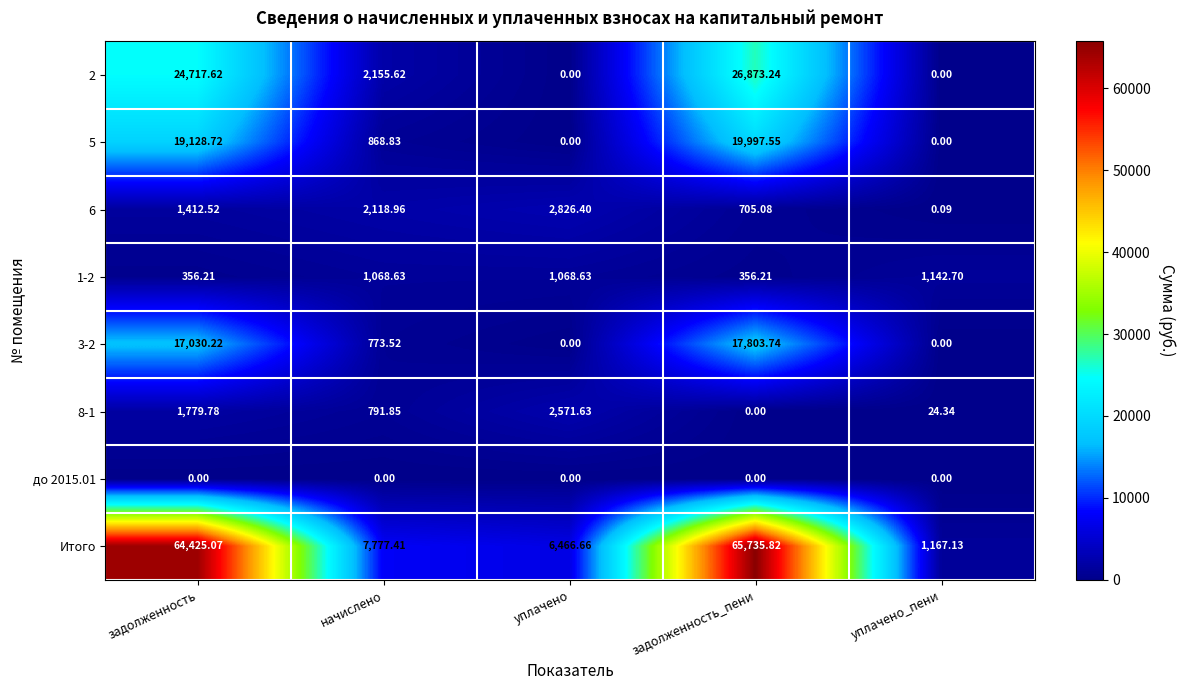

Which series changed the most between уплачено and задолженность_пени?

Итого